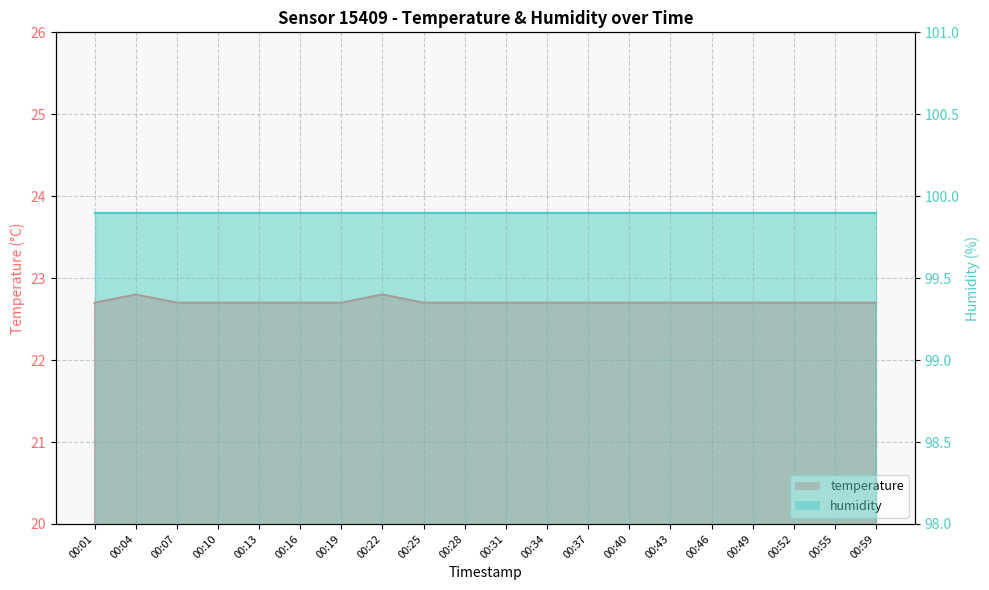

Count the number of categories in the chart.

20